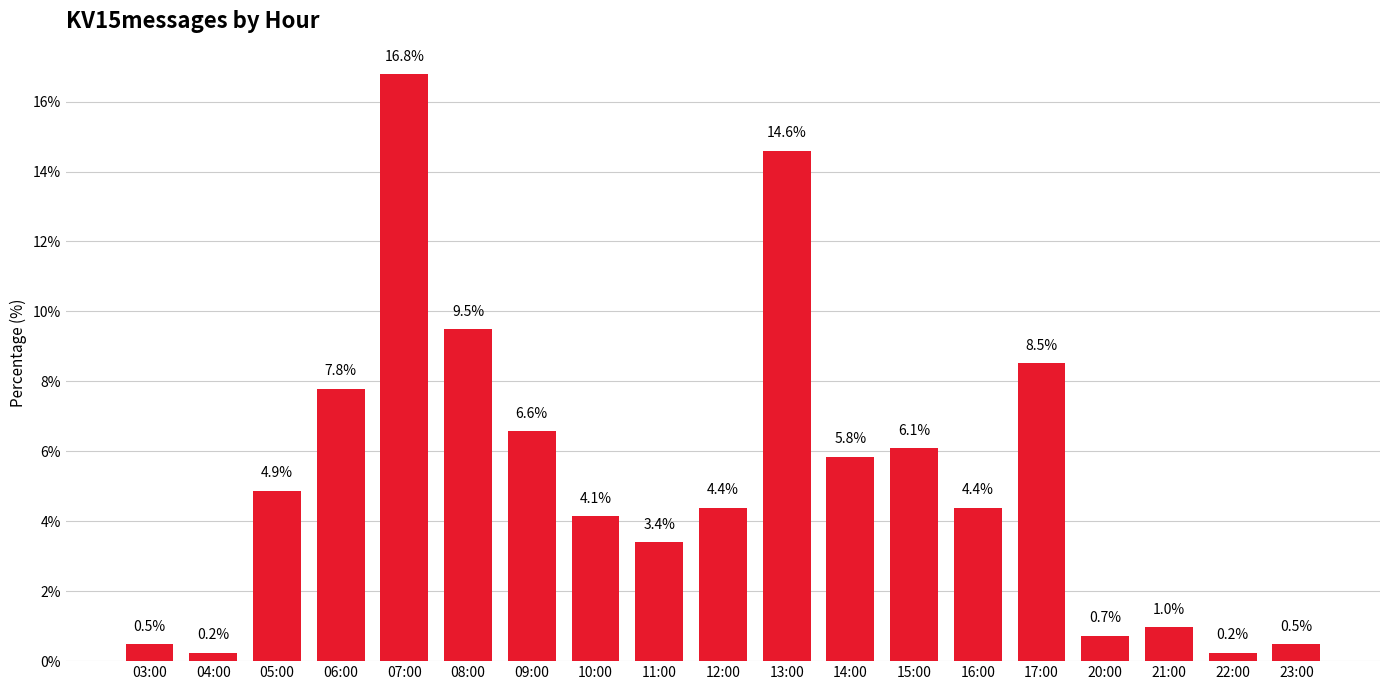

Reading left to right, extract all data points from this chart.

03:00=0.5	04:00=0.2	05:00=4.9	06:00=7.8	07:00=16.8	08:00=9.5	09:00=6.6	10:00=4.1	11:00=3.4	12:00=4.4	13:00=14.6	14:00=5.8	15:00=6.1	16:00=4.4	17:00=8.5	20:00=0.7	21:00=1.0	22:00=0.2	23:00=0.5